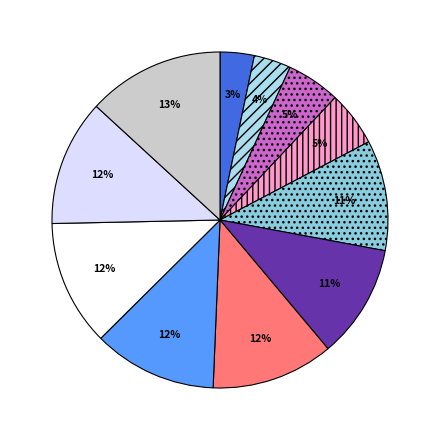

To the nearest percent, what is the difference between the largest and smallest slice percentages?

10%